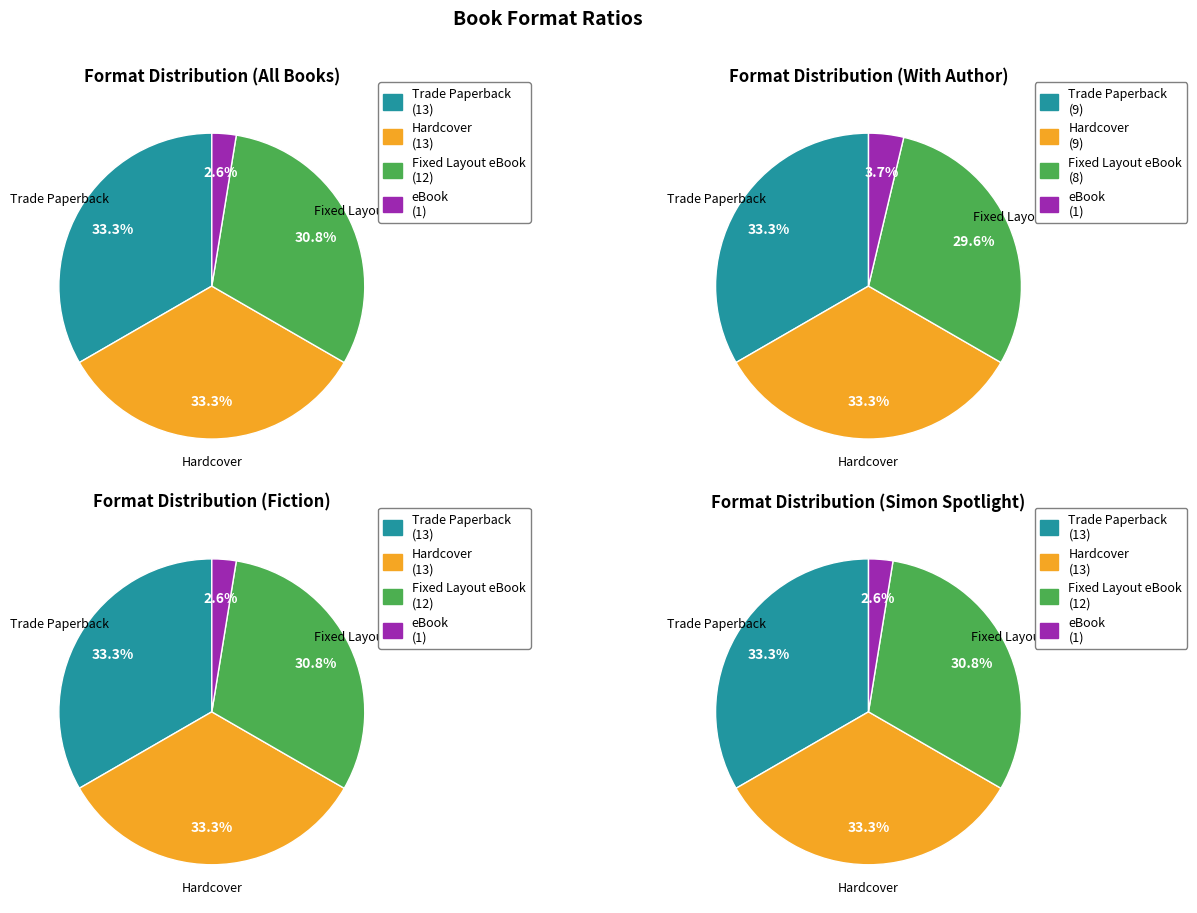

Which category has the smallest portion of the pie?

eBook